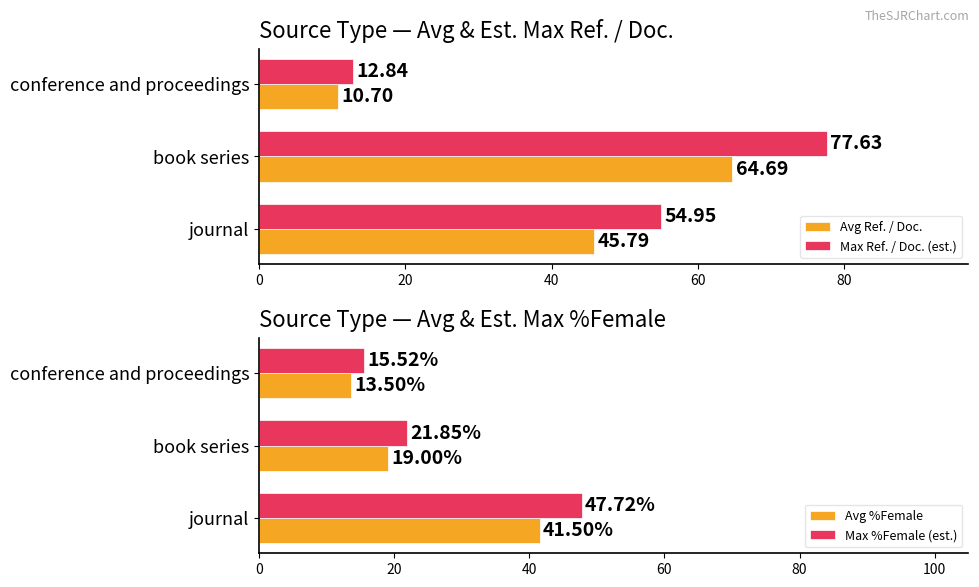

What is the maximum value shown in the chart?

77.6